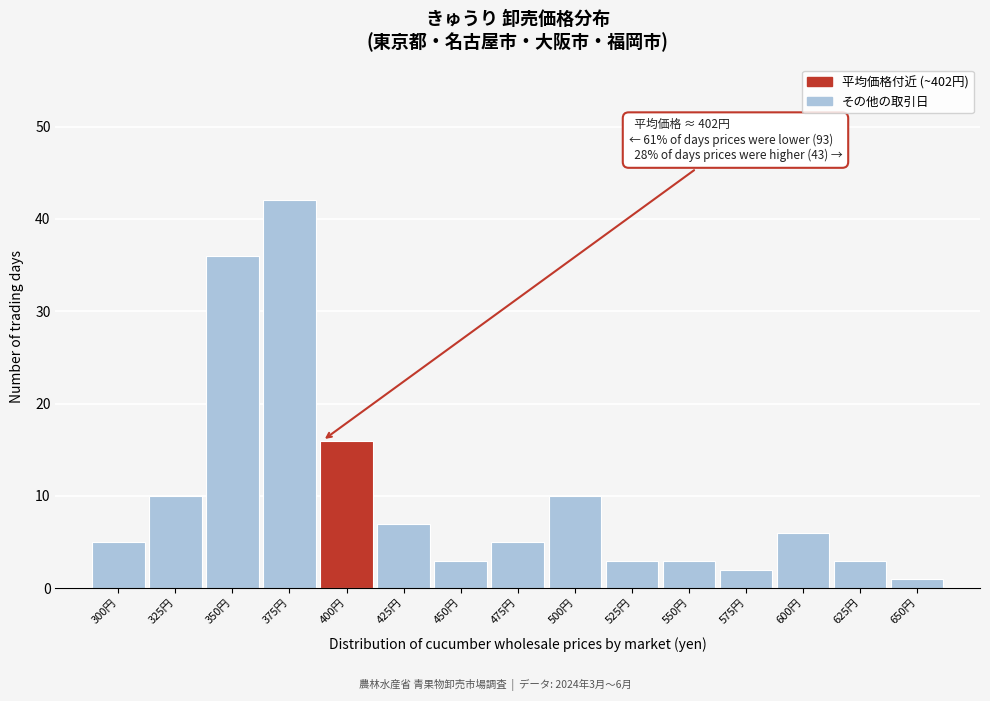

Reading right to left, list all the values displayed in this chart.

650円=1	625円=3	600円=6	575円=2	550円=3	525円=3	500円=10	475円=5	450円=3	425円=7	400円=16	375円=42	350円=36	325円=10	300円=5